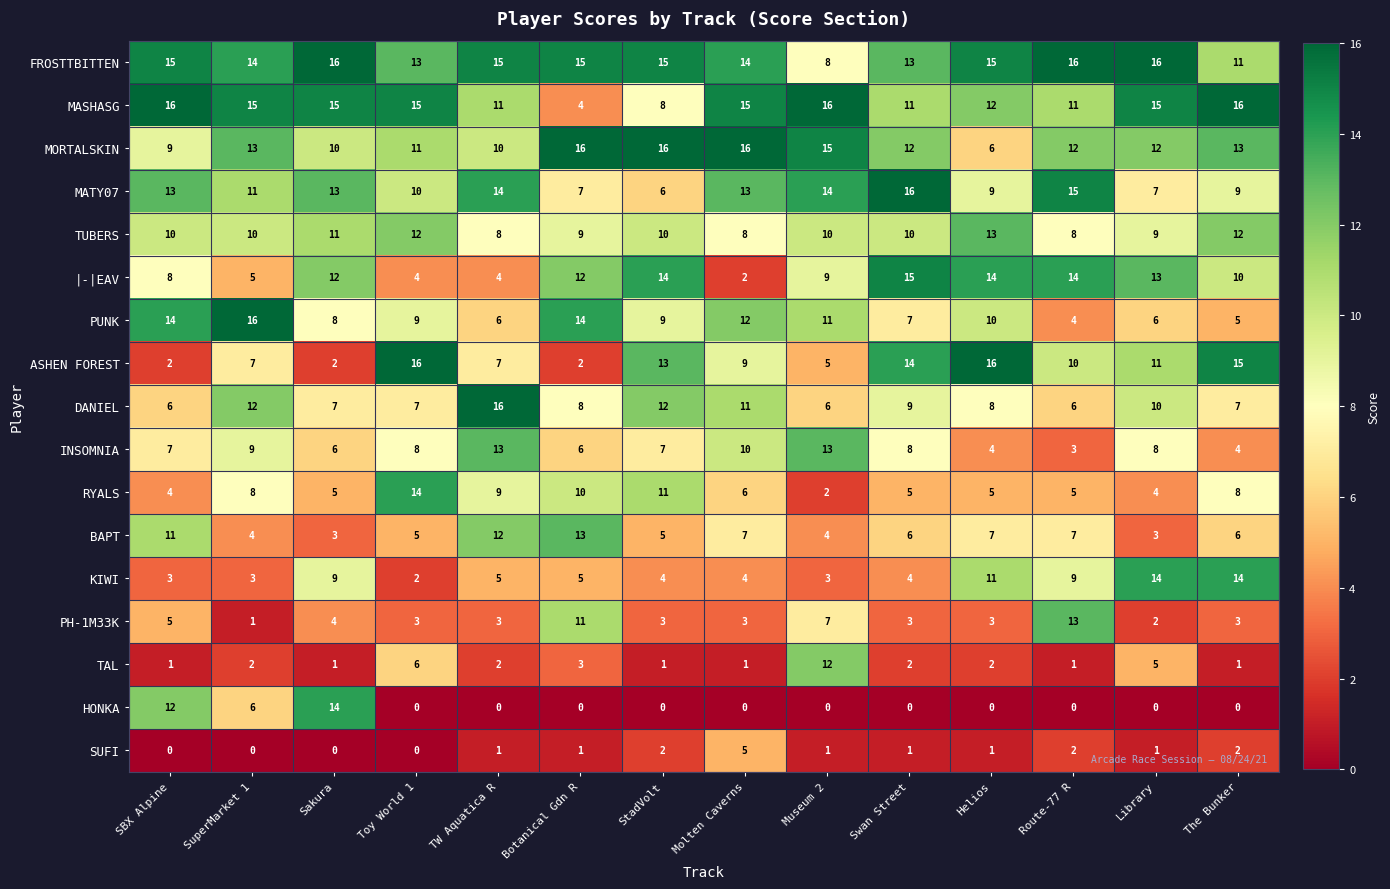

What is the spread (max minus min) of values at Helios?

16